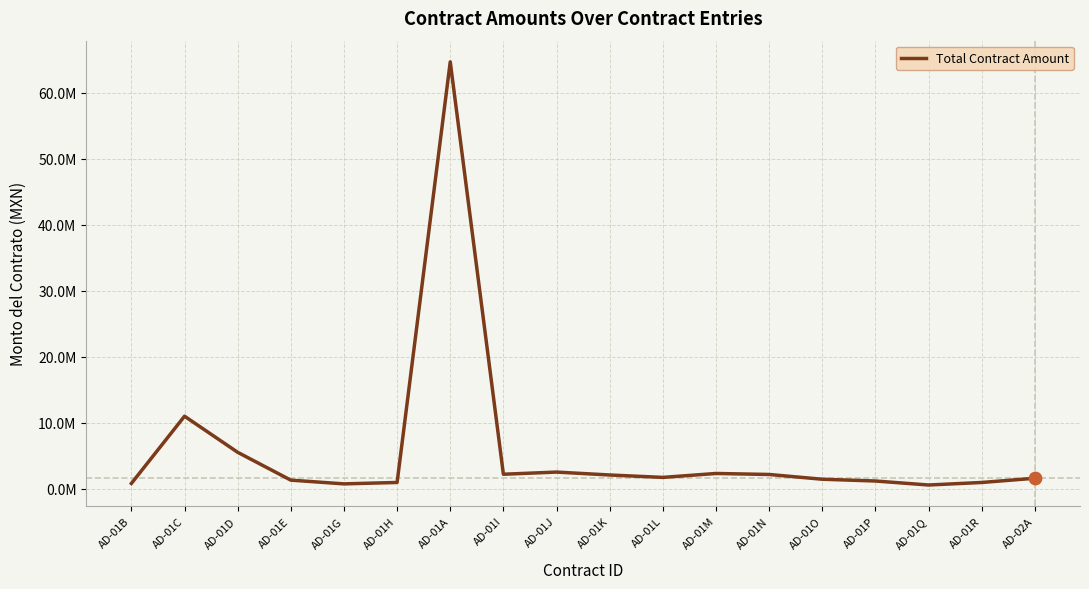

Which has a higher value, AD-01R or AD-01G?

AD-01R